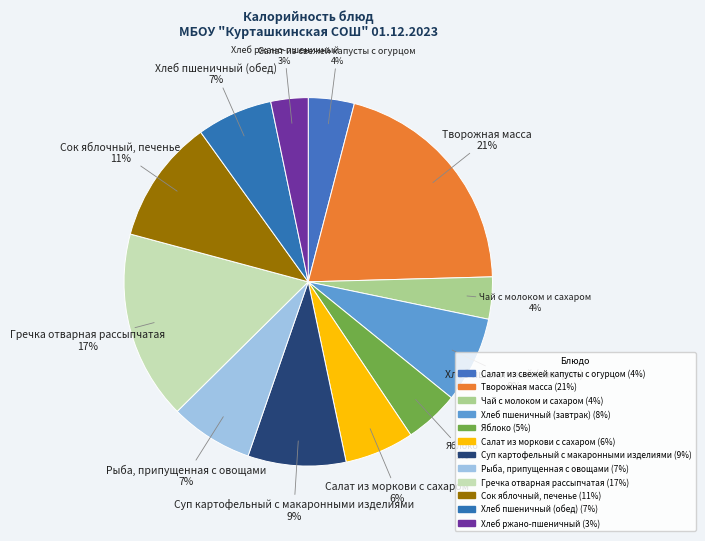

Does any single category account for the majority?

No